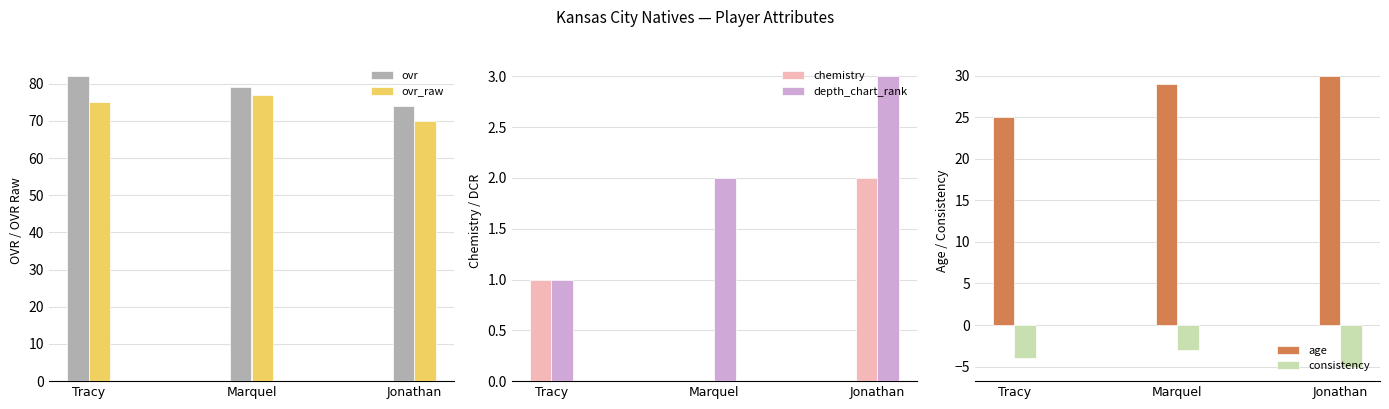

Rank the series by their maximum value, from lowest to highest.

consistency, chemistry, depth_chart_rank, age, ovr_raw, ovr